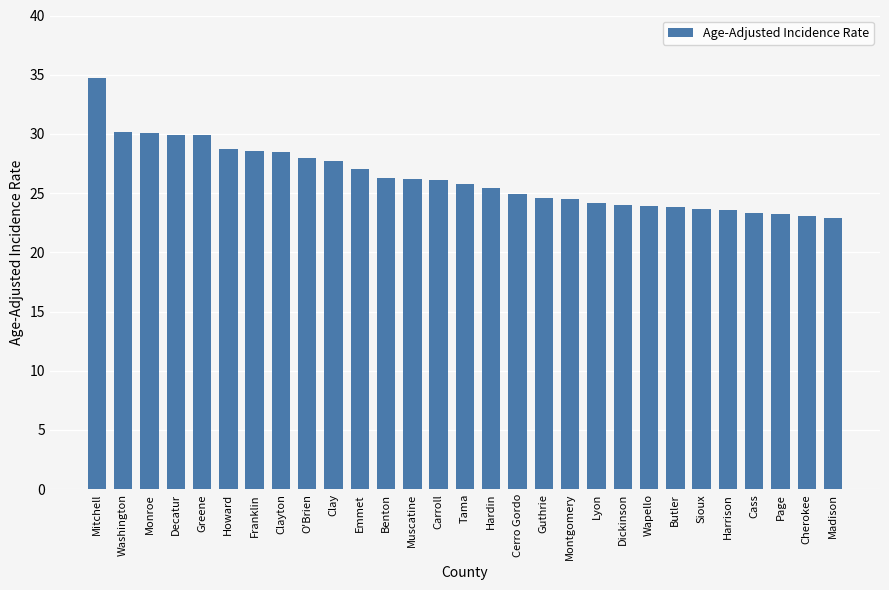

What is the minimum value shown in the chart?

22.9